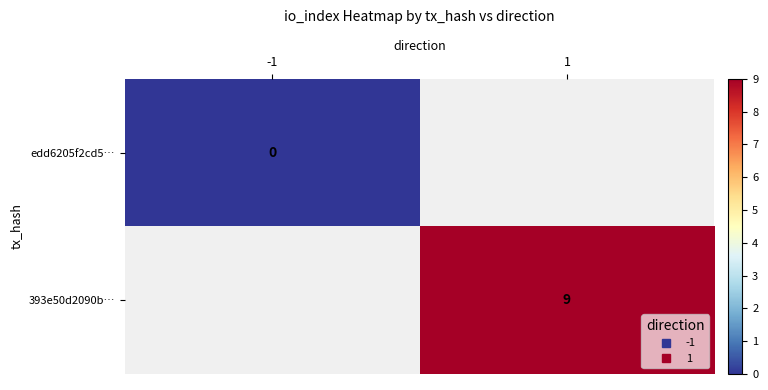

Which label corresponds to the smallest value in the chart?

-1